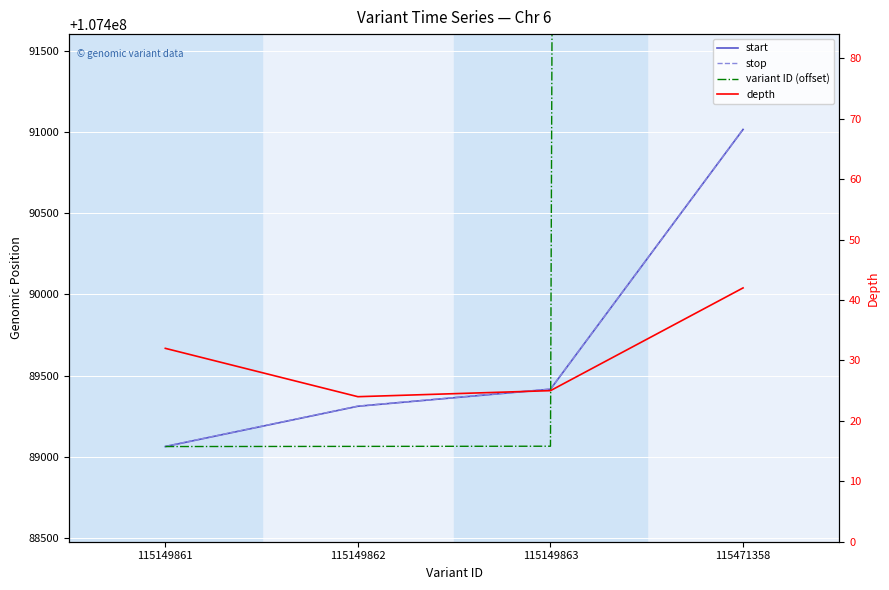

What is the sum of the depth values at 115149863 and 115149862?

49